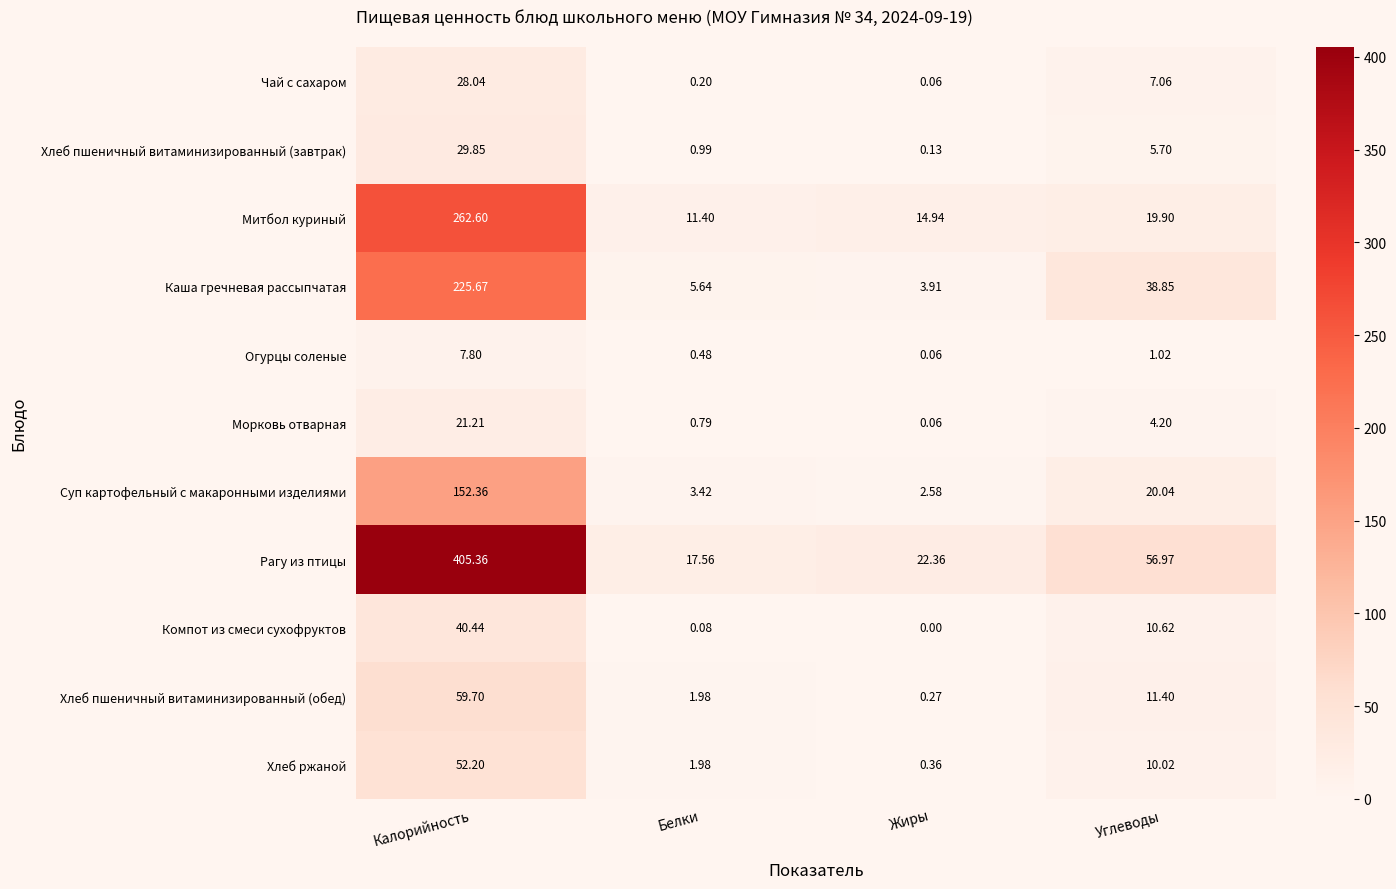

Which series changed the most between Калорийность and Жиры?

Рагу из птицы